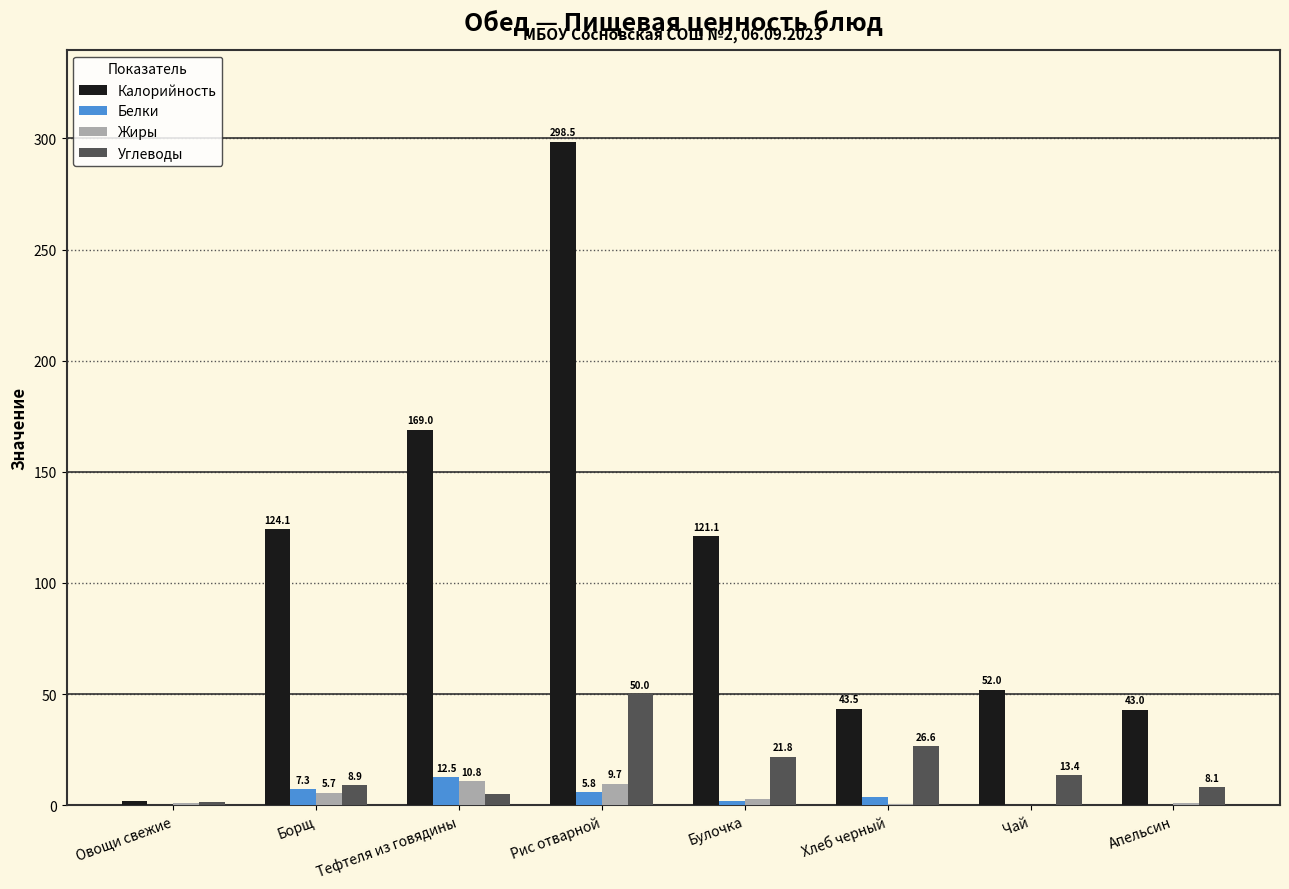

How many groups of bars are there?

8